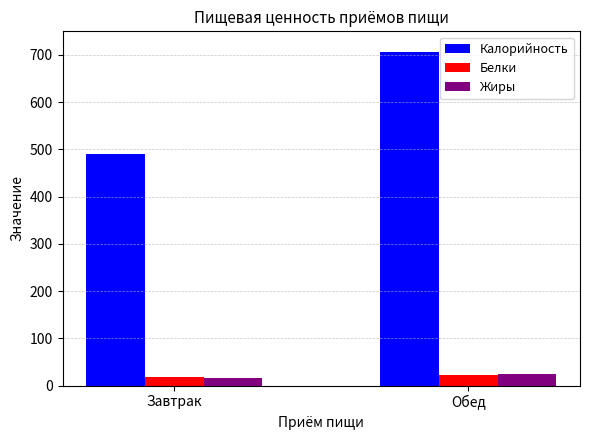

What are all the series names shown in the legend?

Калорийность, Белки, Жиры